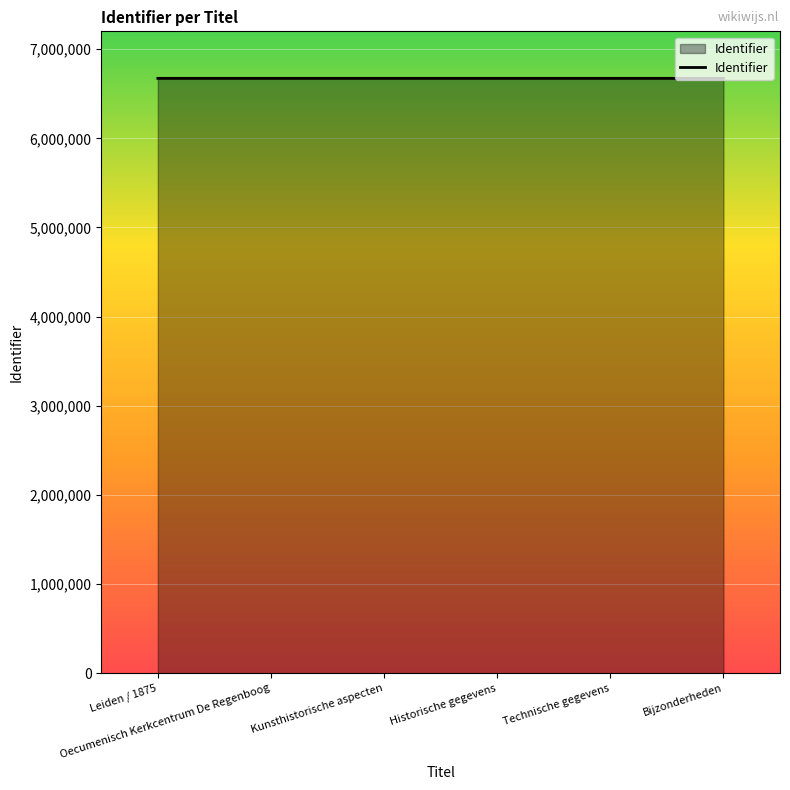

True or false: there are more than 0 points higher than both neighbors.

True